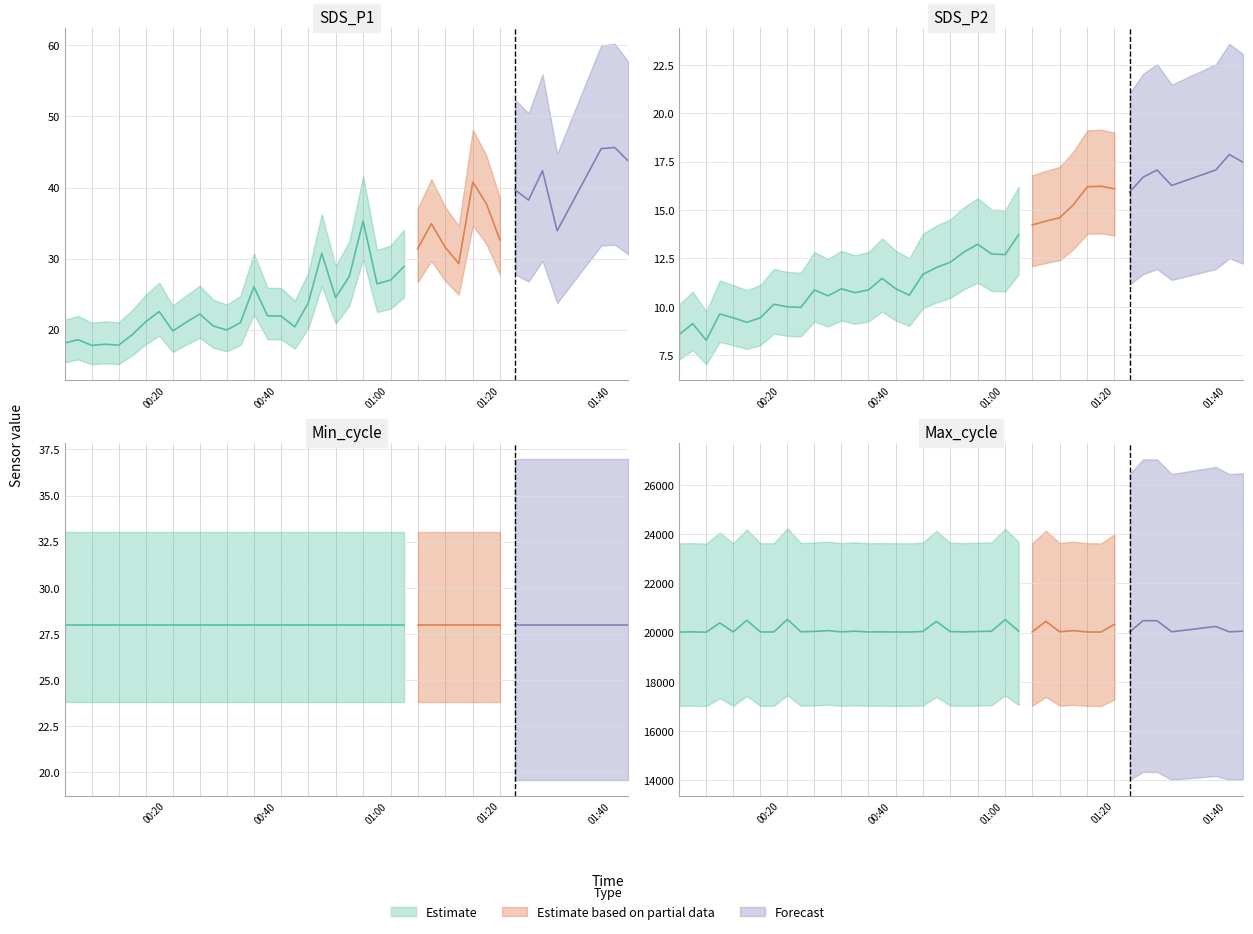

At 2022/04/30 00:43:08, list the series in order from largest to smallest.

Max_cycle, Min_cycle, SDS_P1, SDS_P2